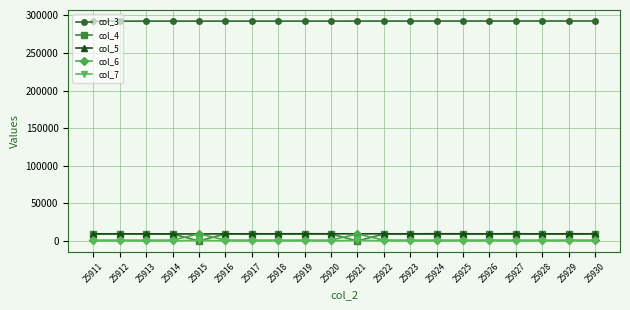

Is the value of col_6 at 25923 greater than the value of col_3 at 25912?

No